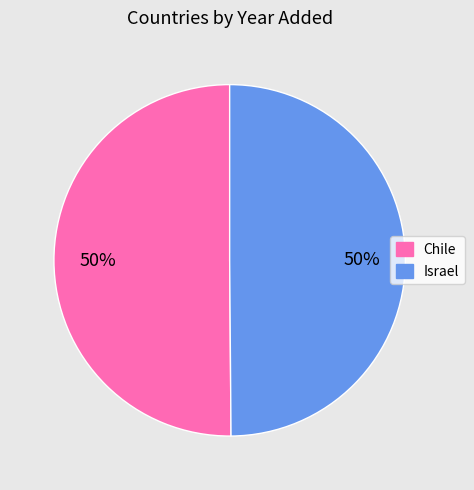

How many slices are in this pie chart?

2